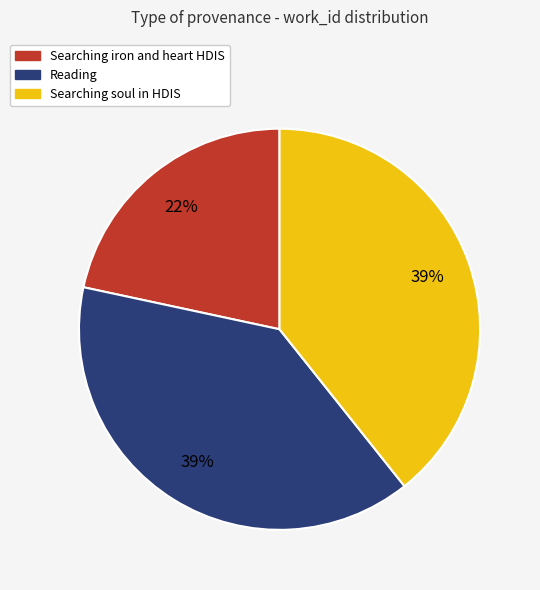

What is the smallest slice in the pie chart?

Searching iron and heart HDIS